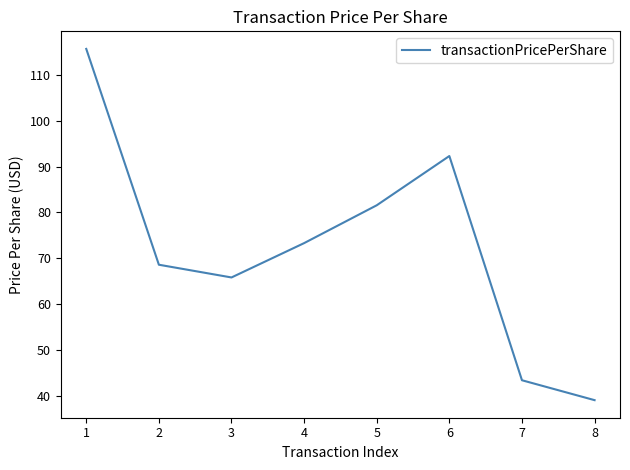

What is the difference between the values at 5 and 8?

42.5